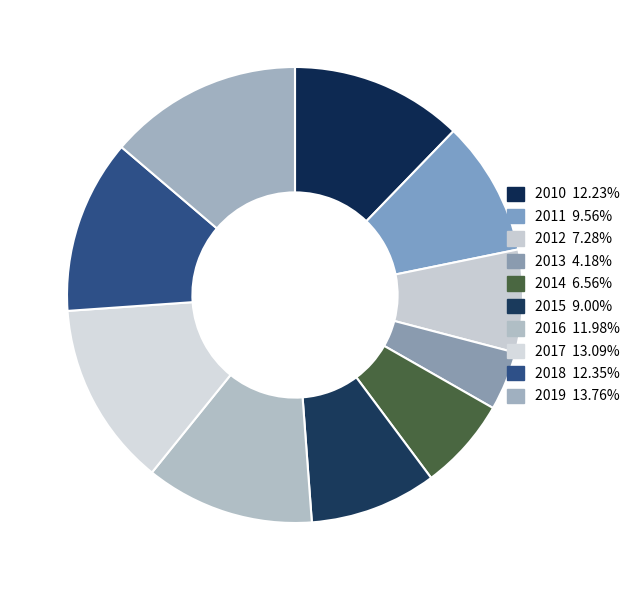

Is there a majority slice in this chart?

No